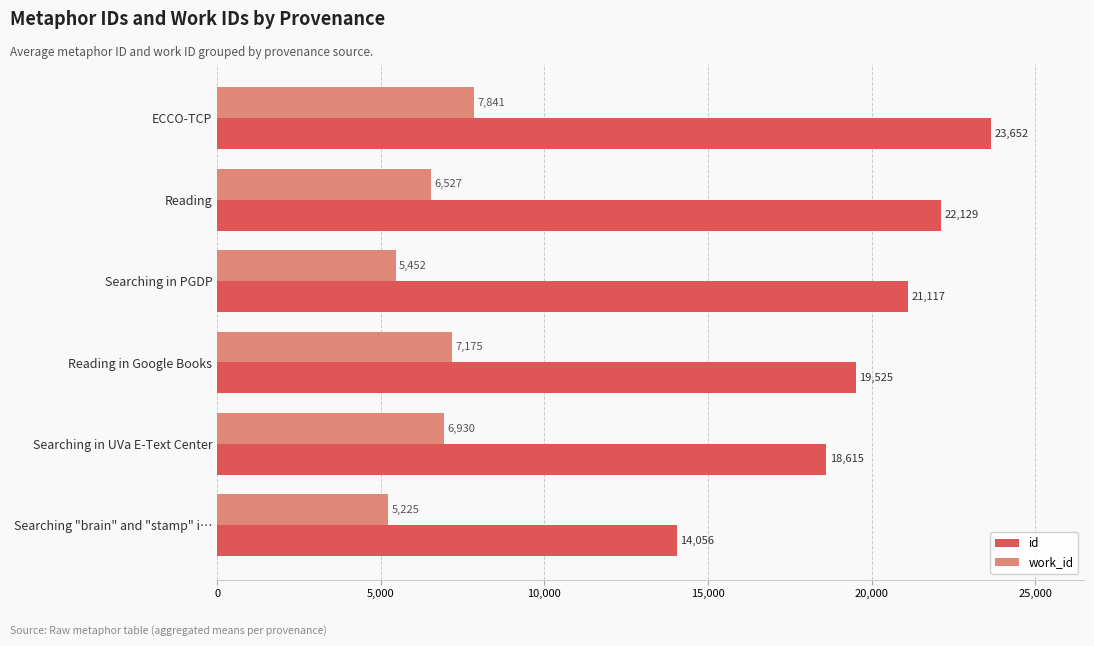

The id series shows 22129 at Reading. True or false?

True